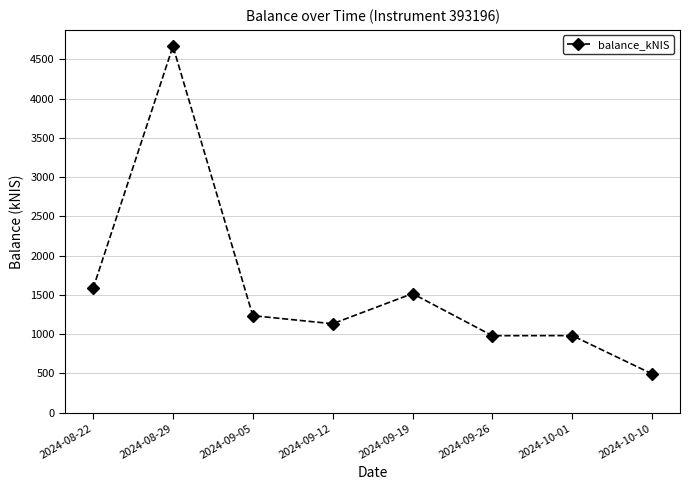

How many data points does each series have?

8